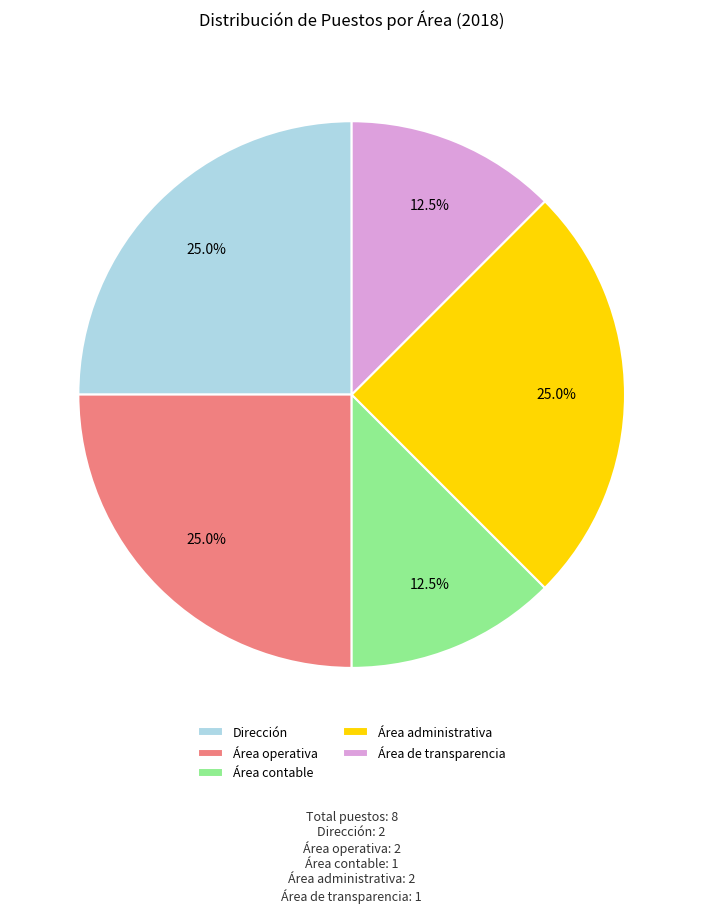

Approximately how many times larger is the value at Área contable compared to Área operativa?

0.5